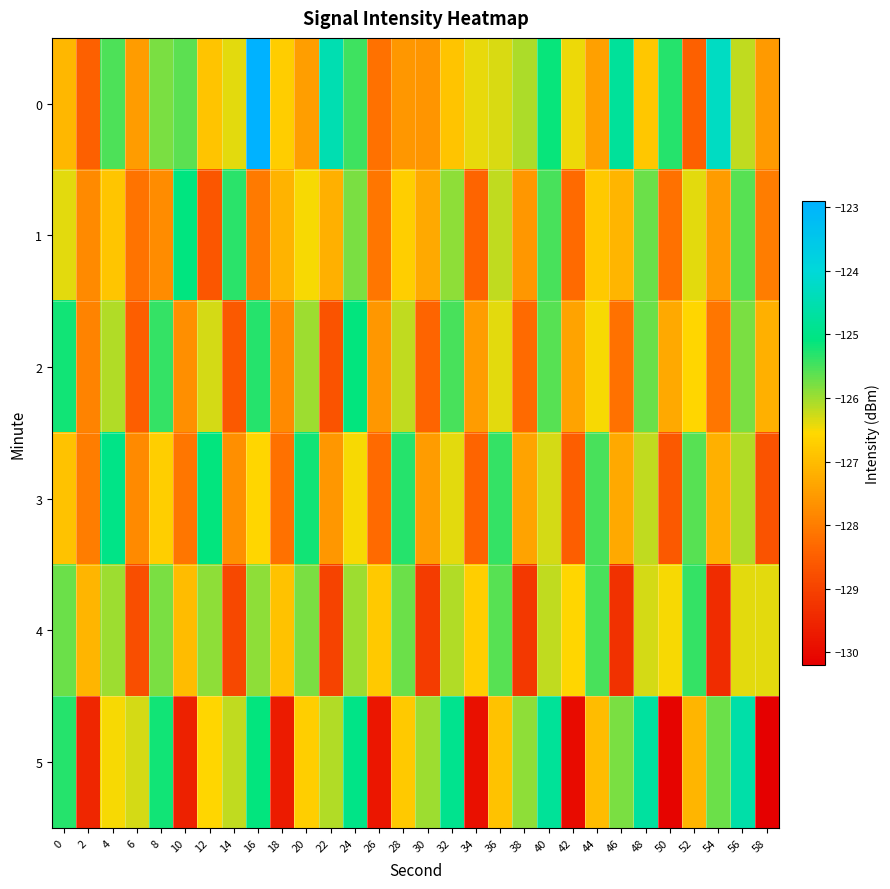

Which series has the largest range (max minus min)?

5